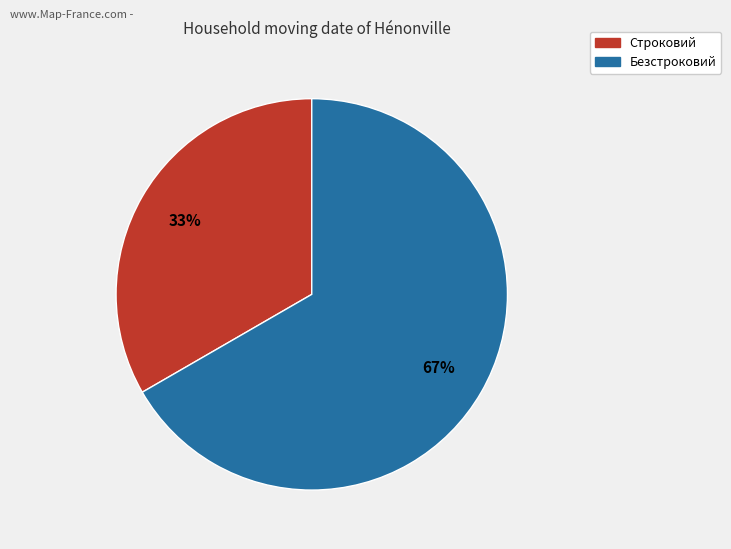

How many segments does this pie chart have?

2